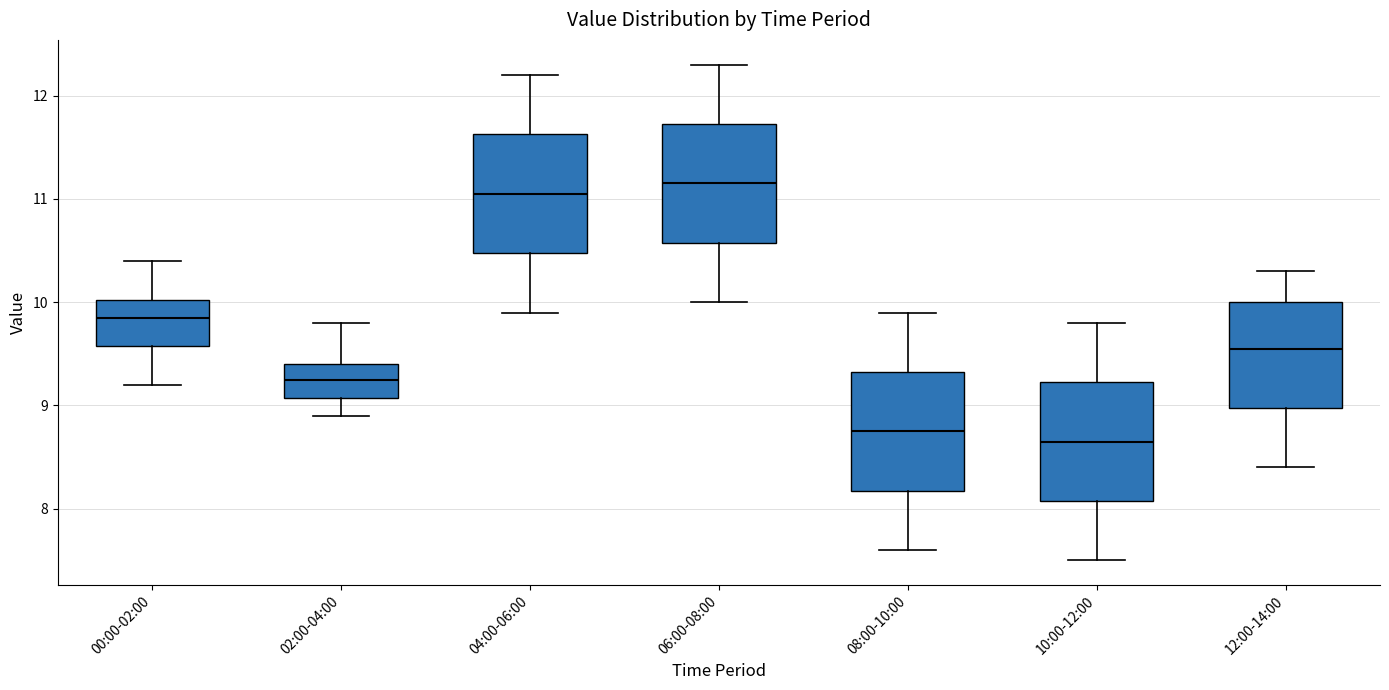

Reading left to right, transcribe this box plot: for each box, give where its median line is, the range the box spans, and where its two whiskers end, as read against the y-axis. The values are not printed on the chart, so give them approximately, as read against the axis.

00:00-02:00: median 9.9, box 9.6 to 10.0, whiskers 9.2 to 10.4
02:00-04:00: median 9.3, box 9.1 to 9.4, whiskers 8.9 to 9.8
04:00-06:00: median 11.1, box 10.5 to 11.6, whiskers 9.9 to 12.2
06:00-08:00: median 11.2, box 10.6 to 11.7, whiskers 10.0 to 12.3
08:00-10:00: median 8.8, box 8.2 to 9.3, whiskers 7.6 to 9.9
10:00-12:00: median 8.7, box 8.1 to 9.2, whiskers 7.5 to 9.8
12:00-14:00: median 9.6, box 9.0 to 10.0, whiskers 8.4 to 10.3